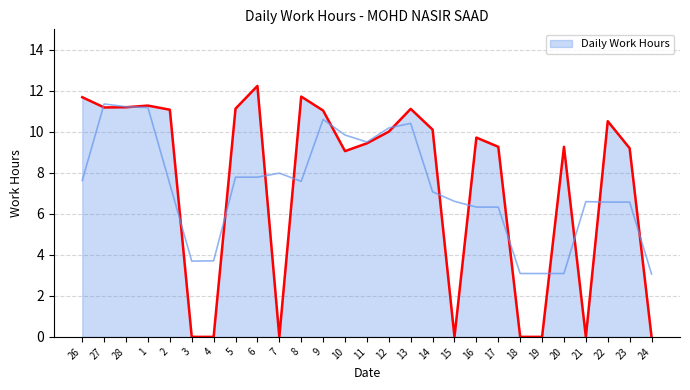

How many interior local valleys (lower than both neighbors) does the data have?

5